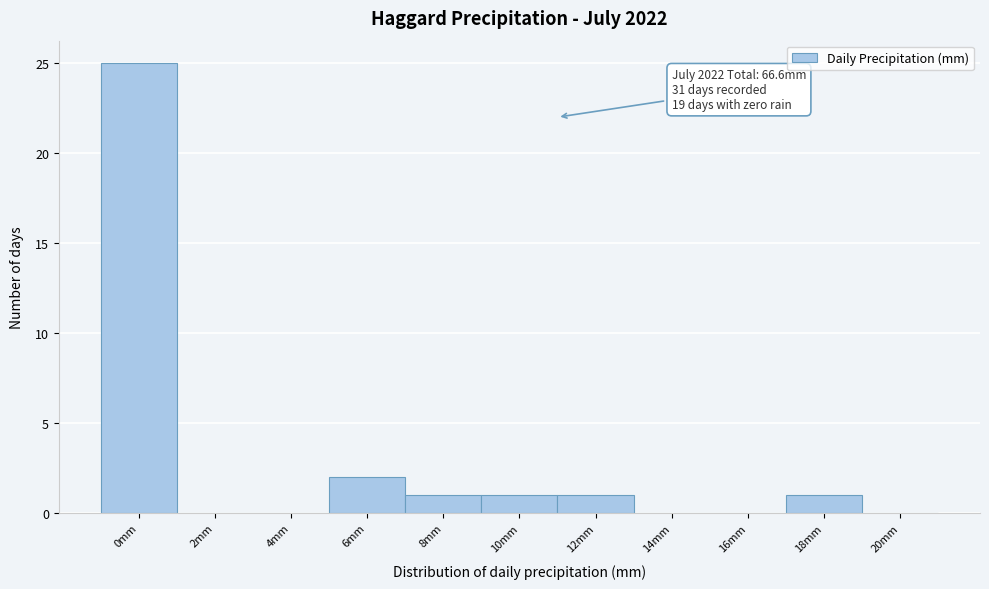

Reading left to right, transcribe all the data shown in this chart.

0mm=25	2mm=0	4mm=0	6mm=2	8mm=1	10mm=1	12mm=1	14mm=0	16mm=0	18mm=1	20mm=0